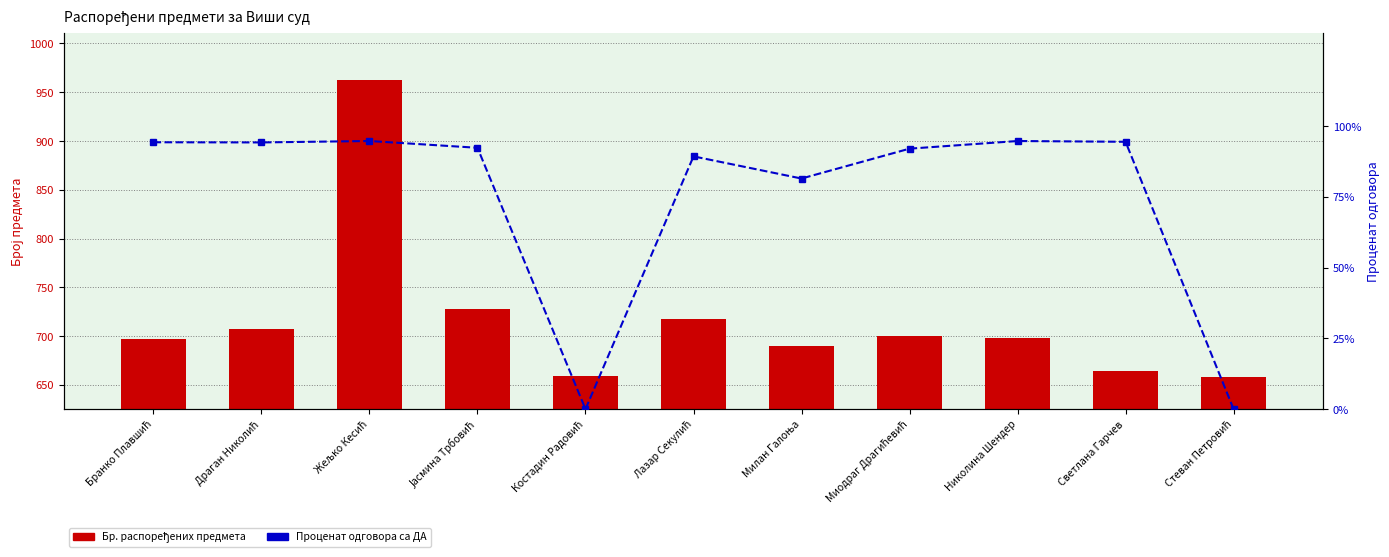

Does the chart contain stacked bars?

No